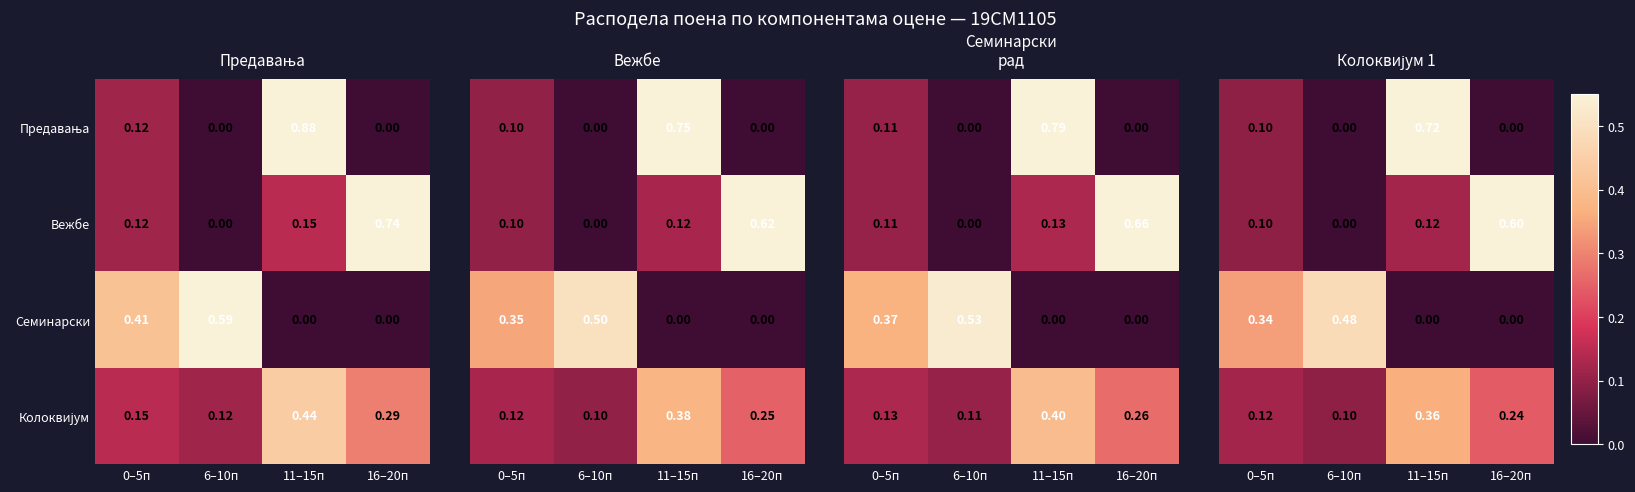

Is it true that Колоквијум equals 0.1 at 0–5п?

True